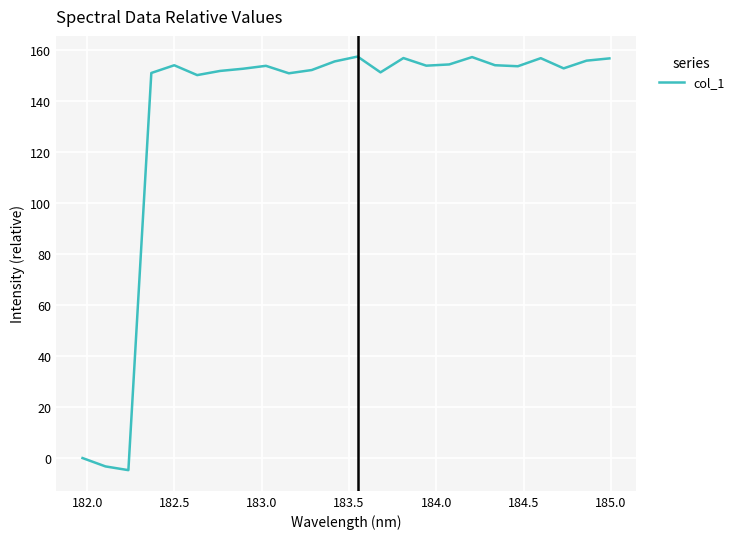

What is the smallest value displayed?

-4.7